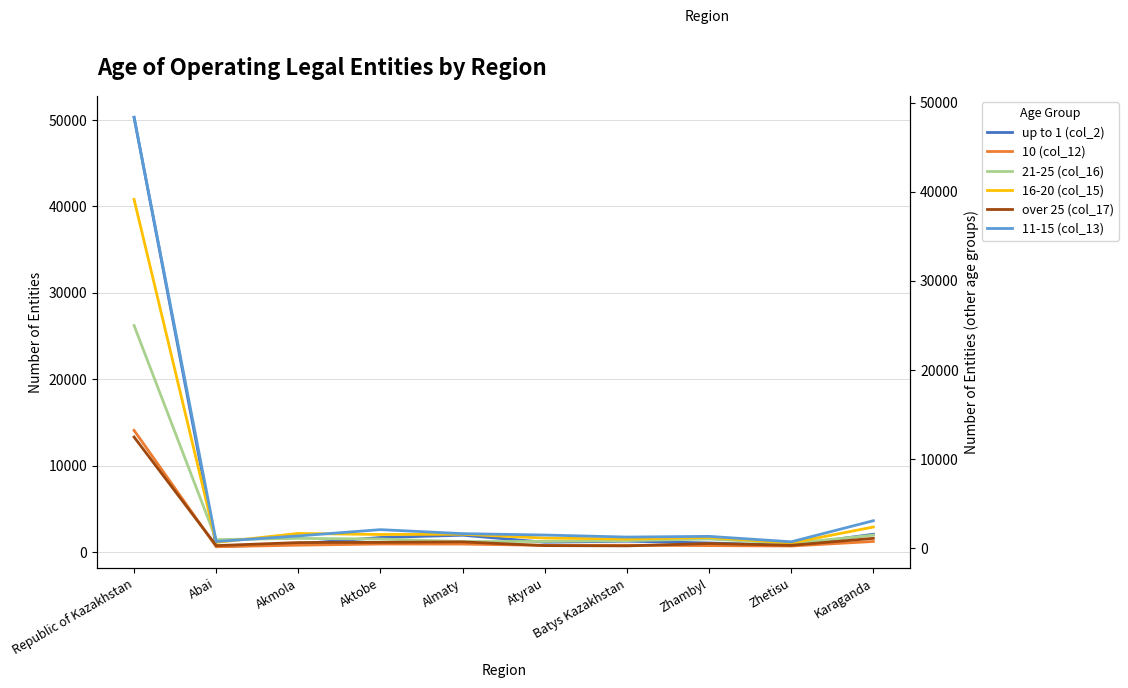

At how many categories does at least one series exceed 40593?

1